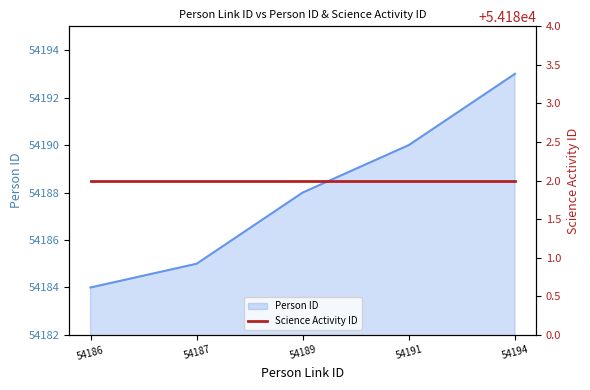

What is the difference between the values at 54194 and 54191?

3